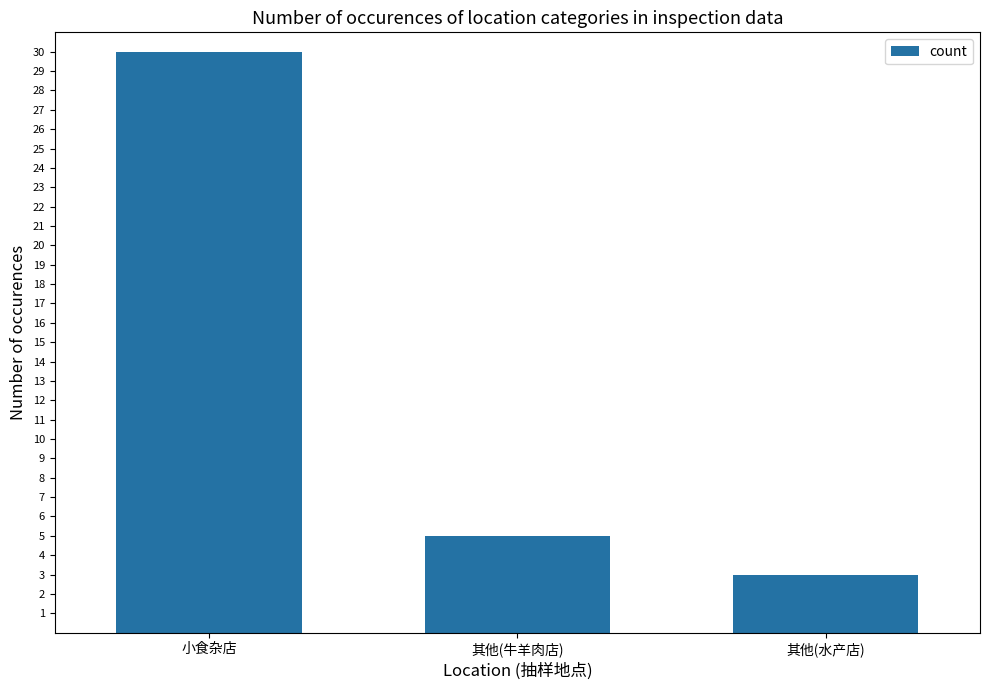

Rank the categories by value from lowest to highest.

其他(水产店), 其他(牛羊肉店), 小食杂店